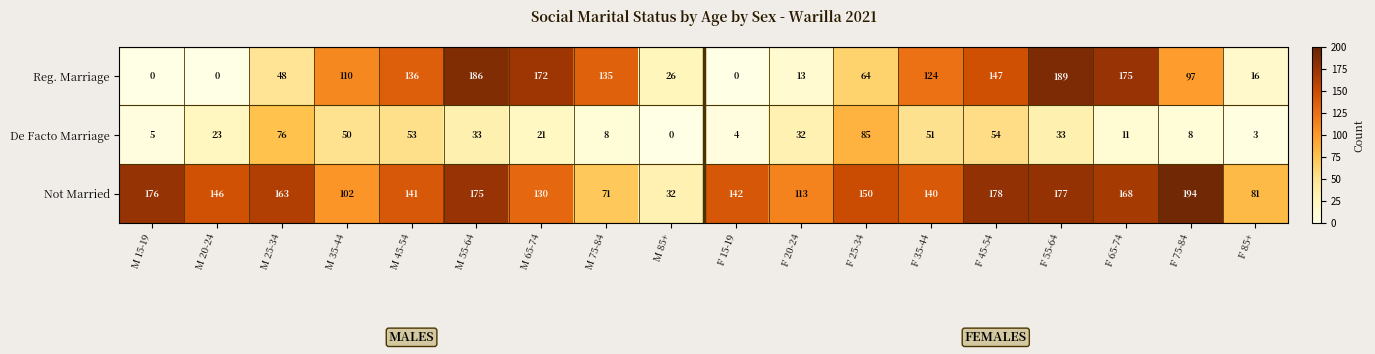

How many data points does each series have?

18